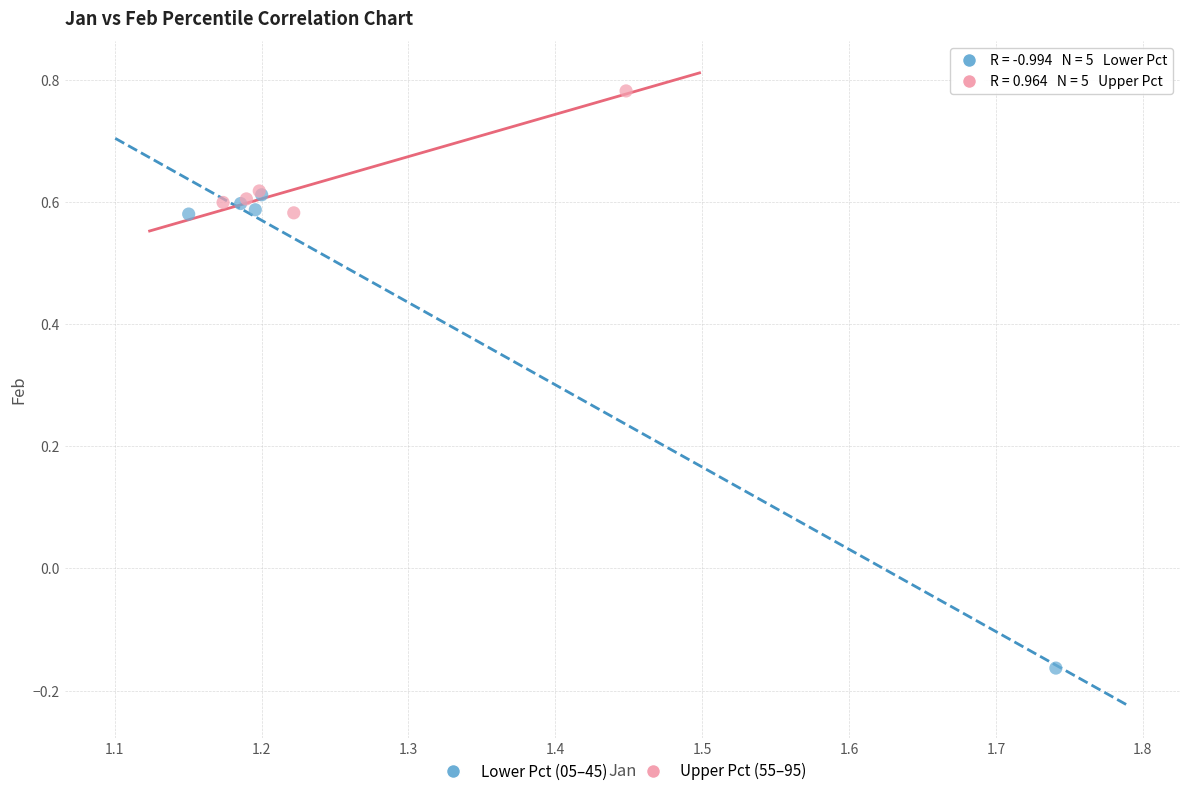

Which series contains the lowest Y value?

Lower Pct (05–45)